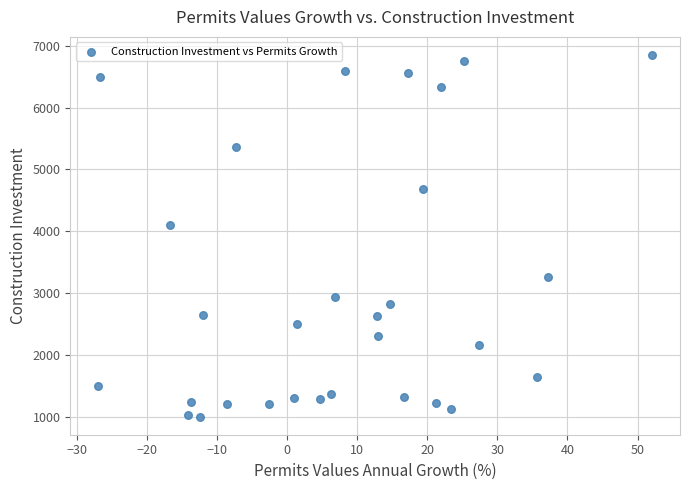

What Y value in the scatter plot is closest to 3926?

4095.1